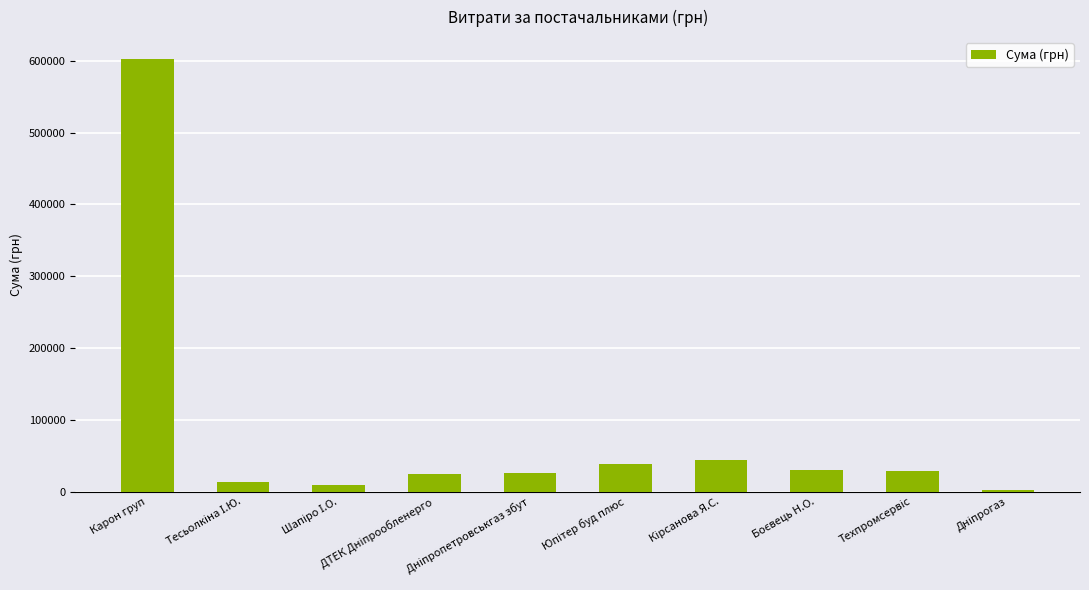

What is the maximum value shown in the chart?

603046.7